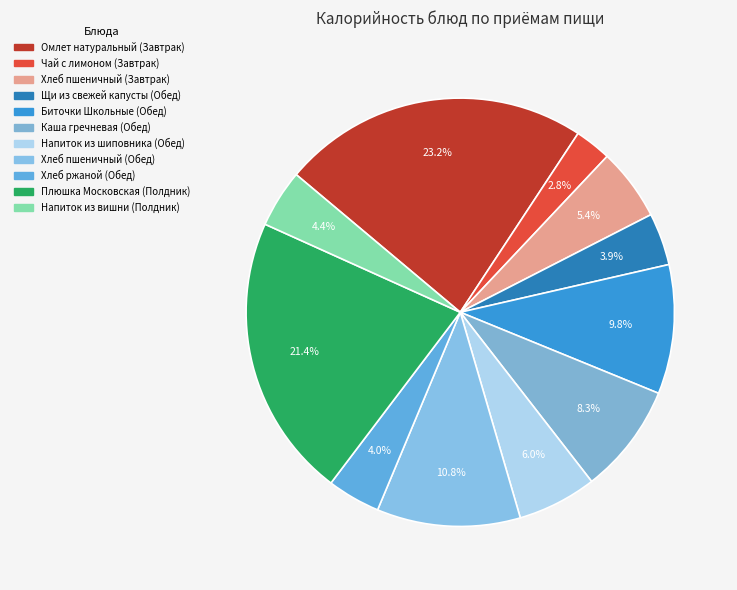

How many slices are in this pie chart?

11